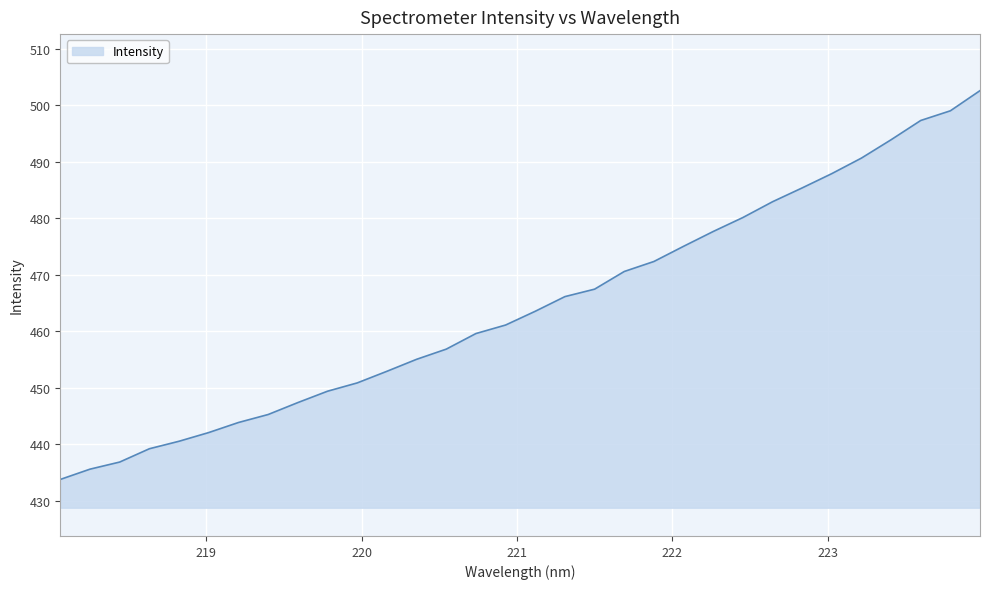

What is the minimum value shown in the chart?

433.8